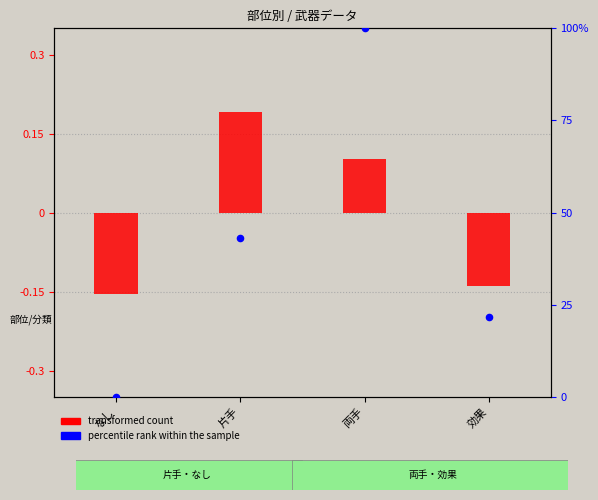

What is the total value across all series at 効果?

21.5